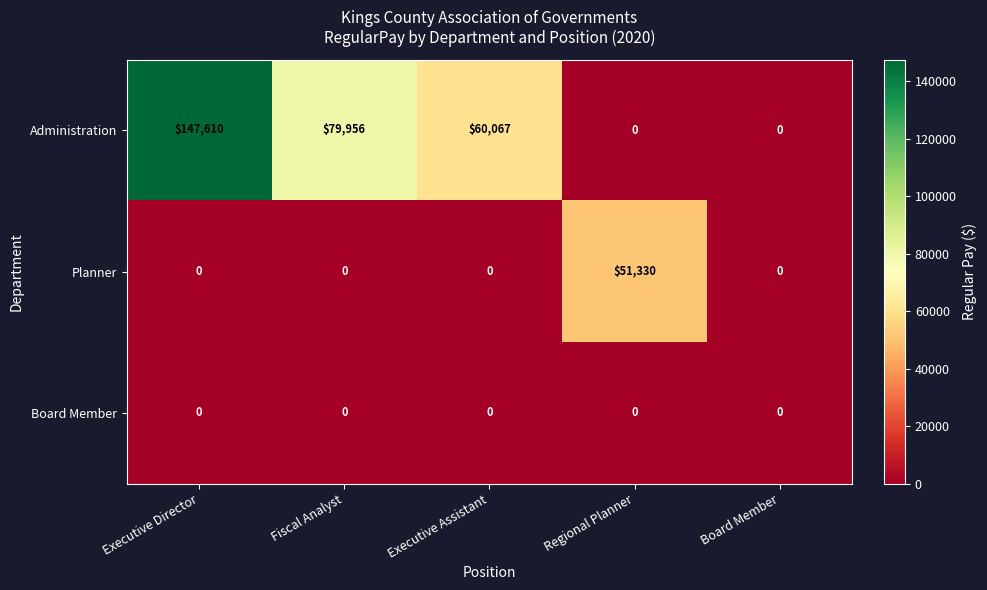

What is the difference between the Administration values at Executive Assistant and Executive Director?

87543